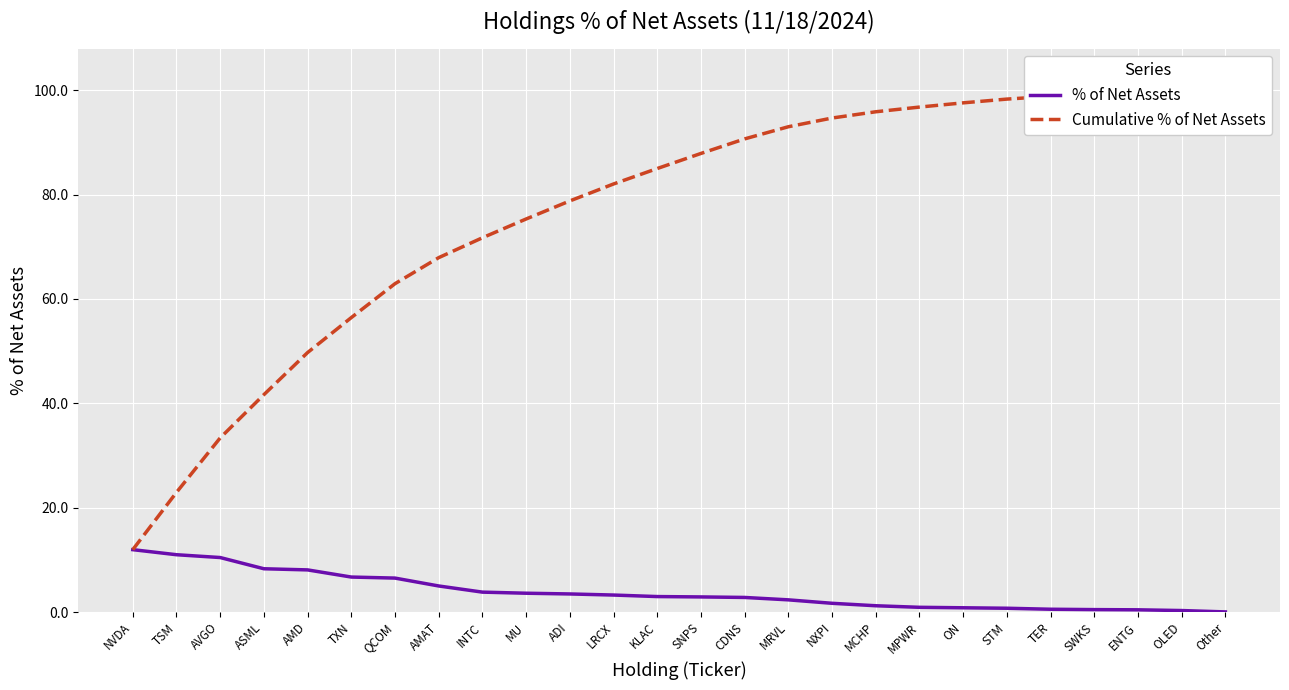

Rank the series at MPWR from highest to lowest value.

Cumulative % of Net Assets, % of Net Assets